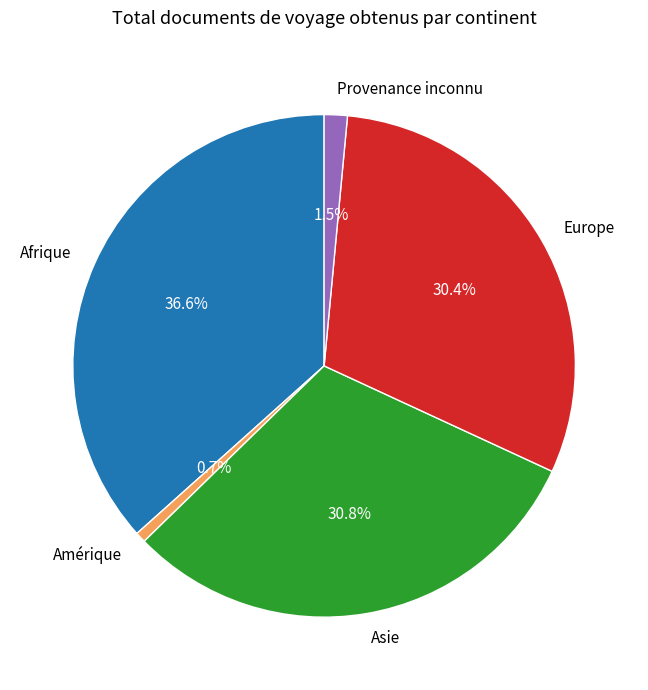

Is there any slice that represents more than half of the pie?

No